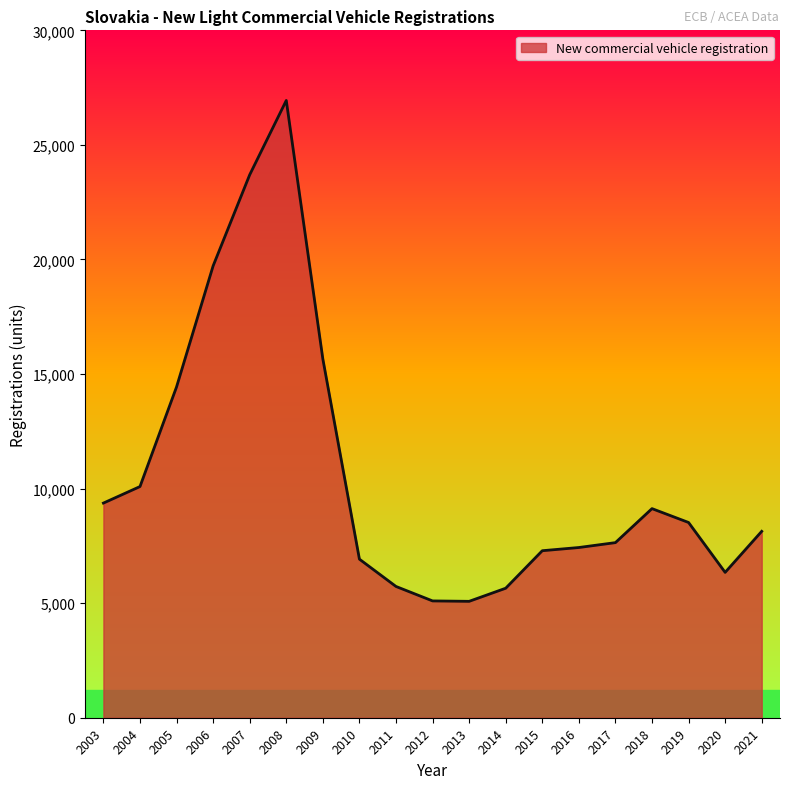

What is the change in value from 2005 to 2019?

-5917